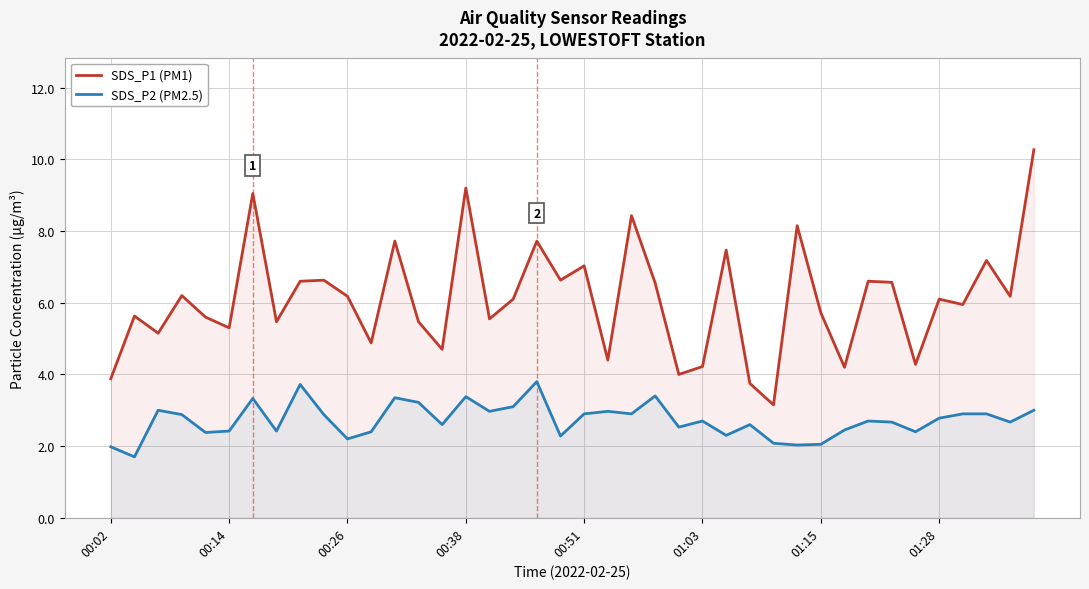

Rank the series at 01:15 from lowest to highest value.

SDS_P2 (PM2.5), SDS_P1 (PM1)